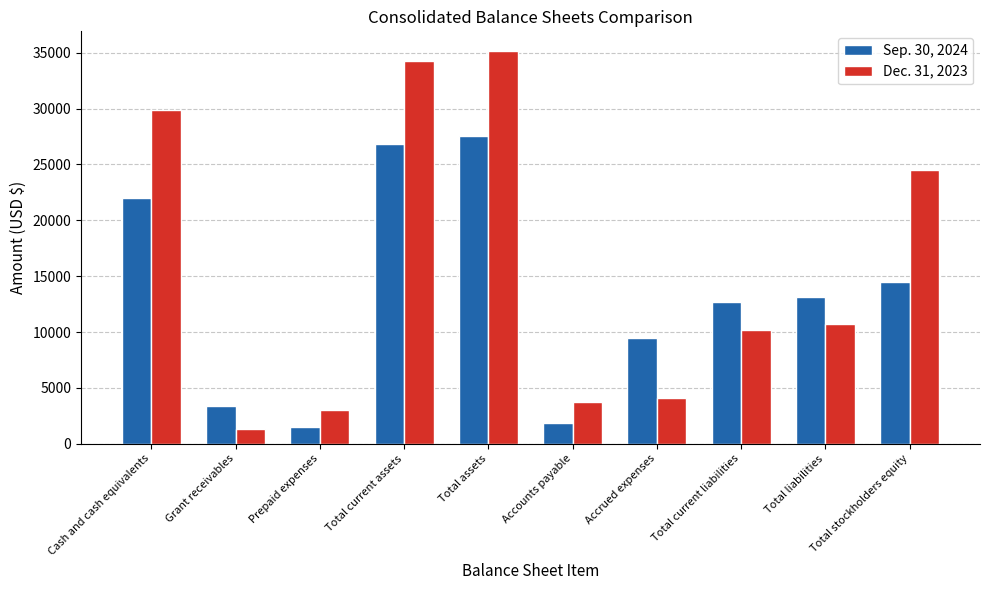

Is the value of Dec. 31, 2023 at Accounts payable greater than the value of Sep. 30, 2024 at Grant receivables?

Yes